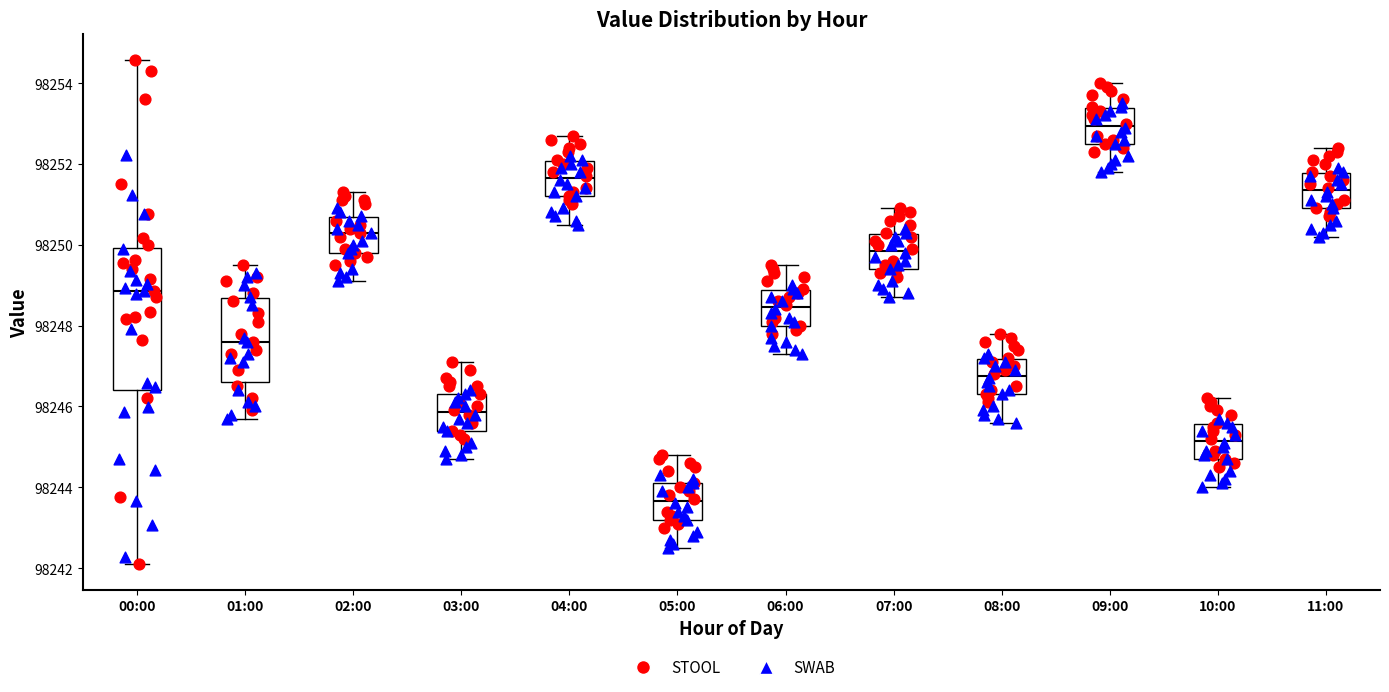

Reading left to right, transcribe this box plot: for each box, give where its median line is, the range the box spans, and where its two whiskers end, as read against the y-axis. The values are not printed on the chart, so give them approximately, as read against the axis.

00:00: median 98248.8, box 98246.4 to 98250.0, whiskers 98242.0 to 98254.6
01:00: median 98247.6, box 98246.6 to 98248.6, whiskers 98245.8 to 98249.6
02:00: median 98250.4, box 98249.8 to 98250.6, whiskers 98249.2 to 98251.4
03:00: median 98245.8, box 98245.4 to 98246.4, whiskers 98244.8 to 98247.2
04:00: median 98251.6, box 98251.2 to 98252.0, whiskers 98250.6 to 98252.8
05:00: median 98243.6, box 98243.2 to 98244.2, whiskers 98242.6 to 98244.8
06:00: median 98248.4, box 98248.0 to 98248.8, whiskers 98247.4 to 98249.6
07:00: median 98249.8, box 98249.4 to 98250.2, whiskers 98248.8 to 98251.0
08:00: median 98246.8, box 98246.4 to 98247.2, whiskers 98245.6 to 98247.8
09:00: median 98253.0, box 98252.6 to 98253.4, whiskers 98251.8 to 98254.0
10:00: median 98245.2, box 98244.8 to 98245.6, whiskers 98244.0 to 98246.2
11:00: median 98251.4, box 98251.0 to 98251.8, whiskers 98250.2 to 98252.4